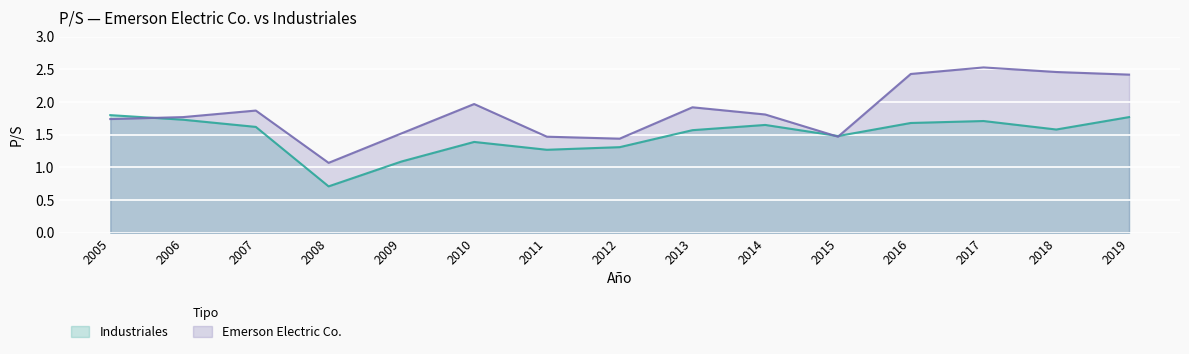

Reading left to right, extract all data points from this chart.

Industriales: 2005=1.8	2006=1.7	2007=1.6	2008=0.7	2009=1.1	2010=1.4	2011=1.3	2012=1.3	2013=1.6	2014=1.6	2015=1.5	2016=1.7	2017=1.7	2018=1.6	2019=1.8
Emerson Electric Co.: 2005=1.7	2006=1.8	2007=1.9	2008=1.1	2009=1.5	2010=2.0	2011=1.5	2012=1.4	2013=1.9	2014=1.8	2015=1.5	2016=2.4	2017=2.5	2018=2.5	2019=2.4